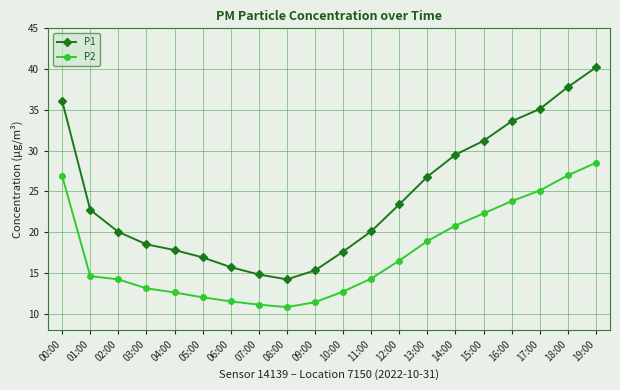

The value of P2 at 12:00 is 16.5. True or false?

True